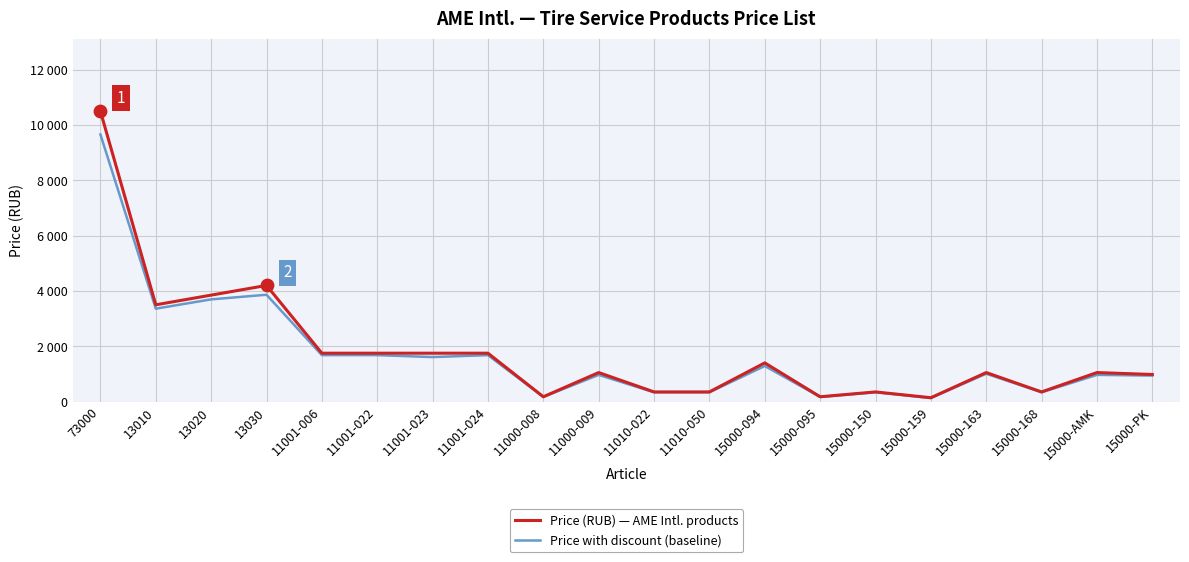

Which series has the largest total across all categories?

Price (RUB) — AME Intl. products